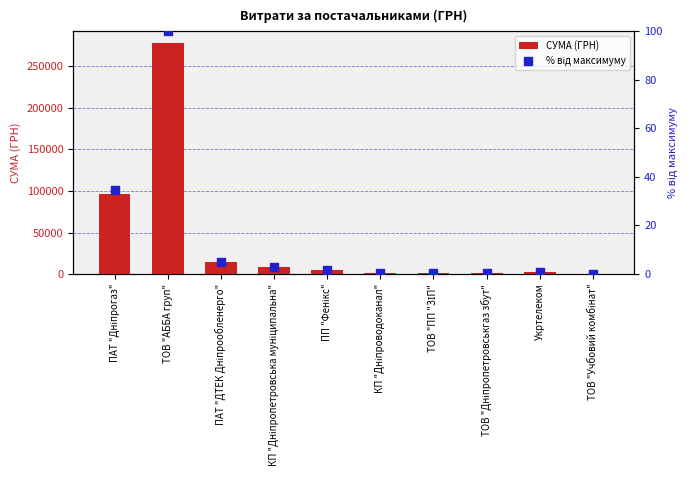

Which series has the largest Y range (max minus min)?

СУМА (ГРН)